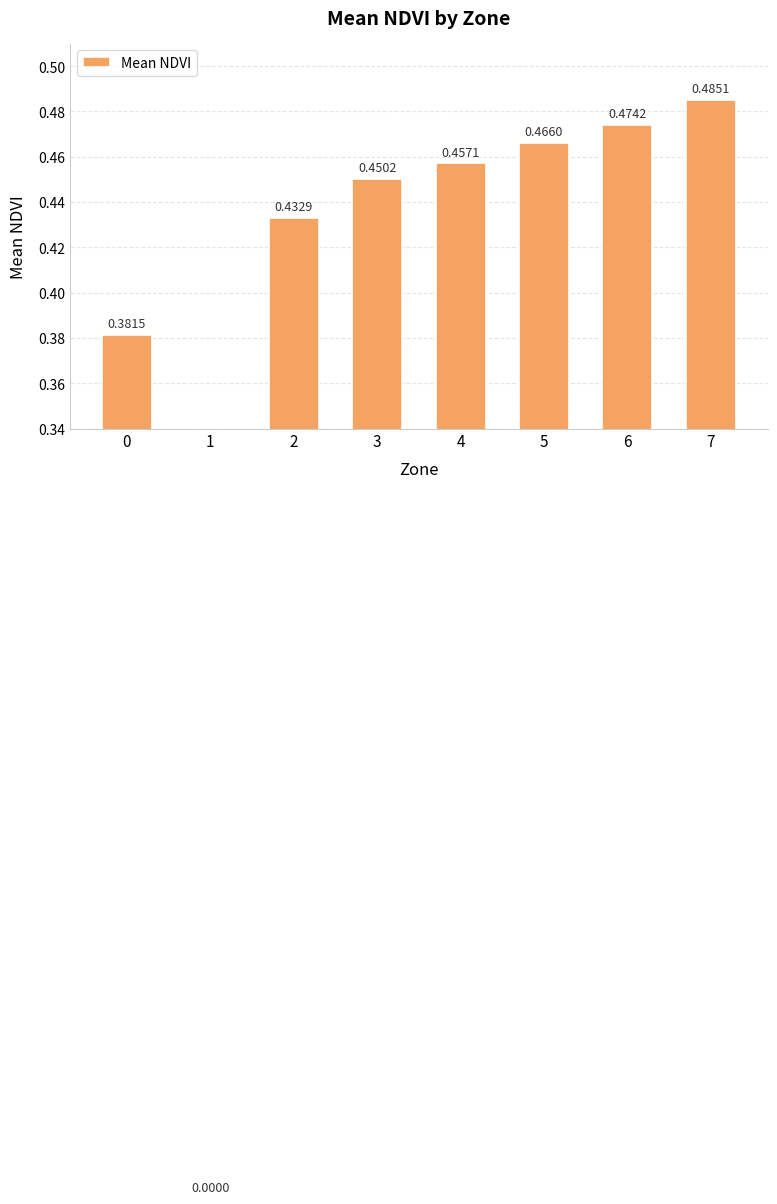

The chart shows a value of 0.5 at 5. True or false?

True